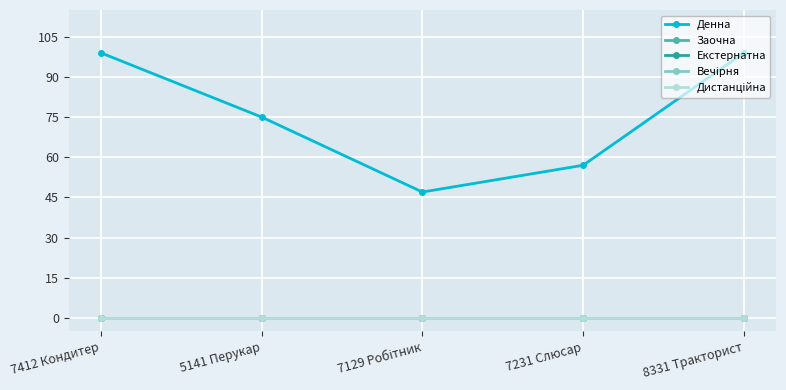

Does the chart have visible grid lines?

Yes